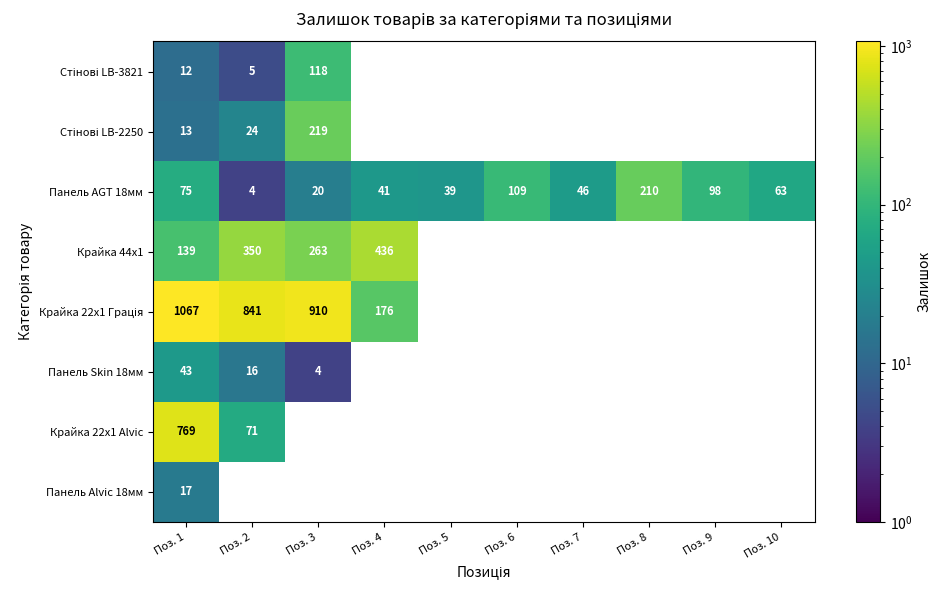

At which label is Панель Alvic 18мм closest to 17?

Поз. 1